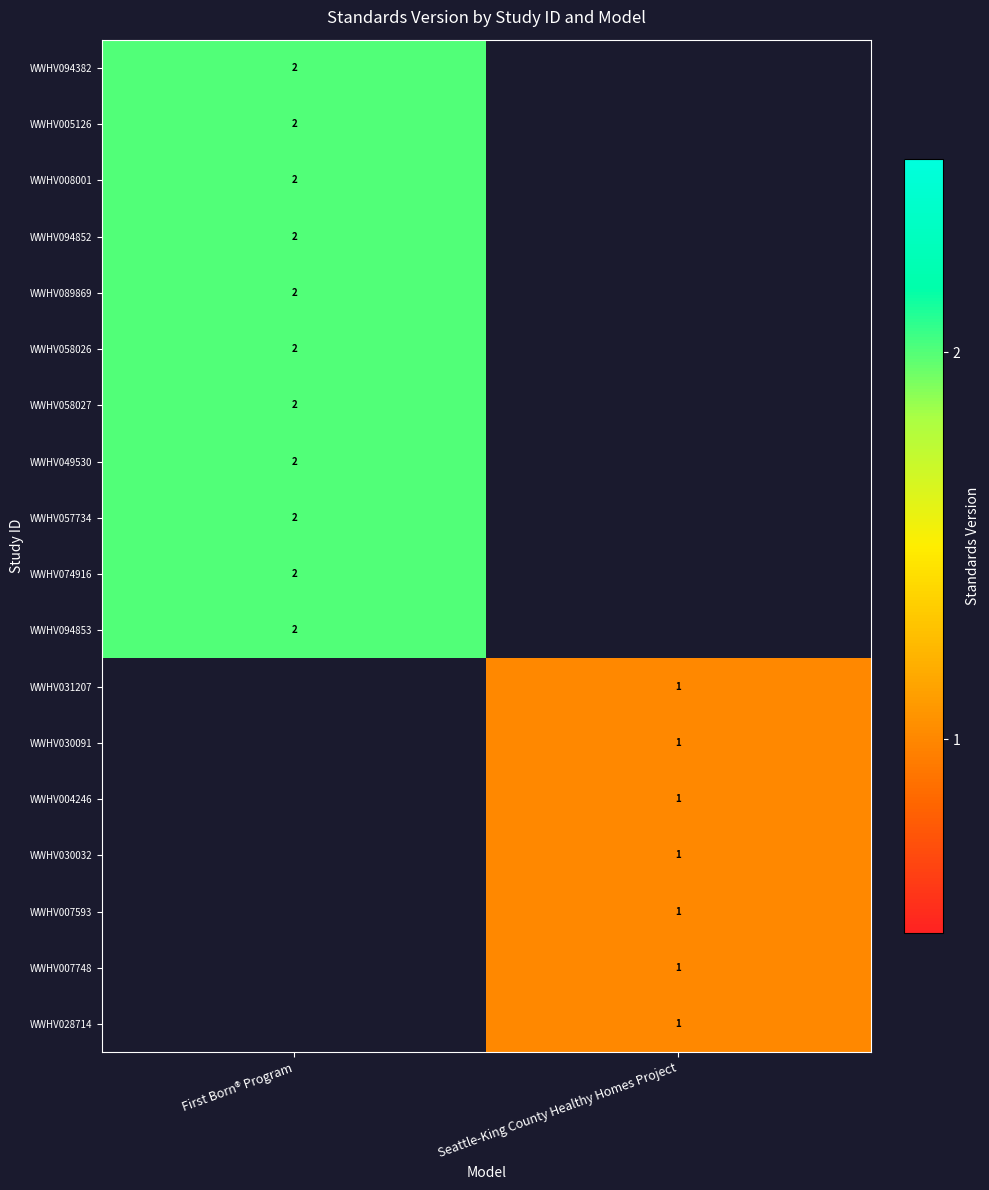

How many categories are shown in the chart?

2